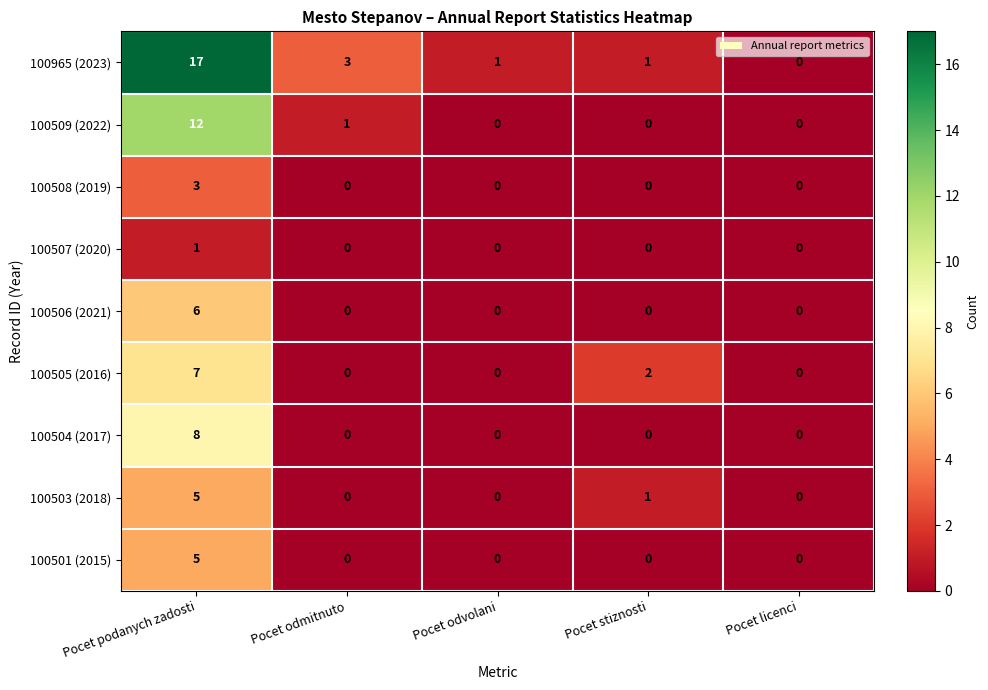

Count the number of data series in this chart.

9